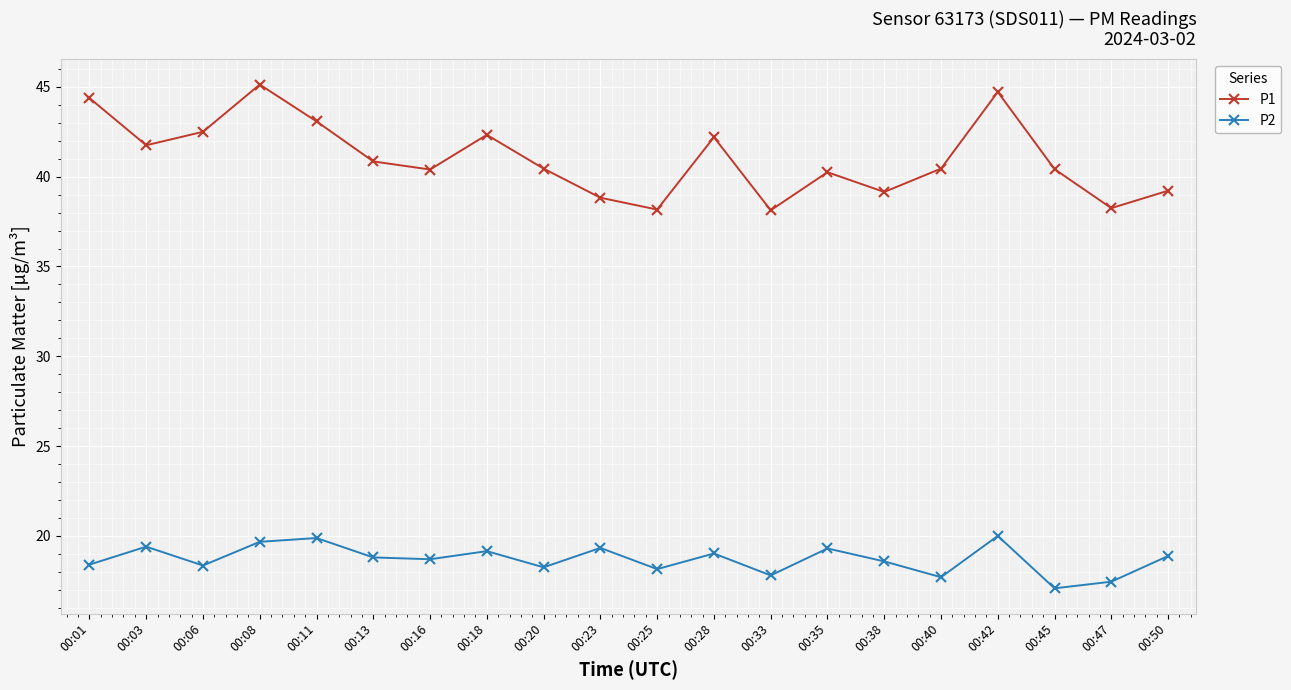

What is the maximum value shown in the chart?

45.1